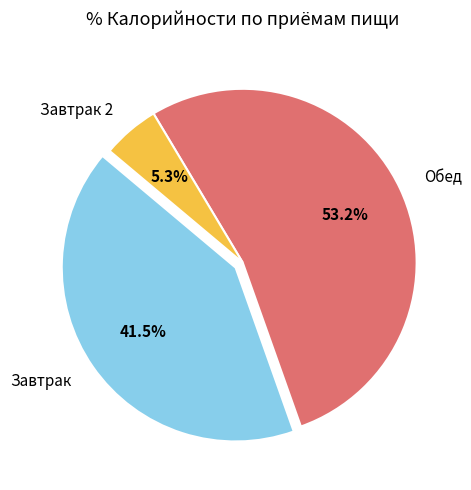

Approximately how many times larger is the value at Обед compared to Завтрак 2?

10.0